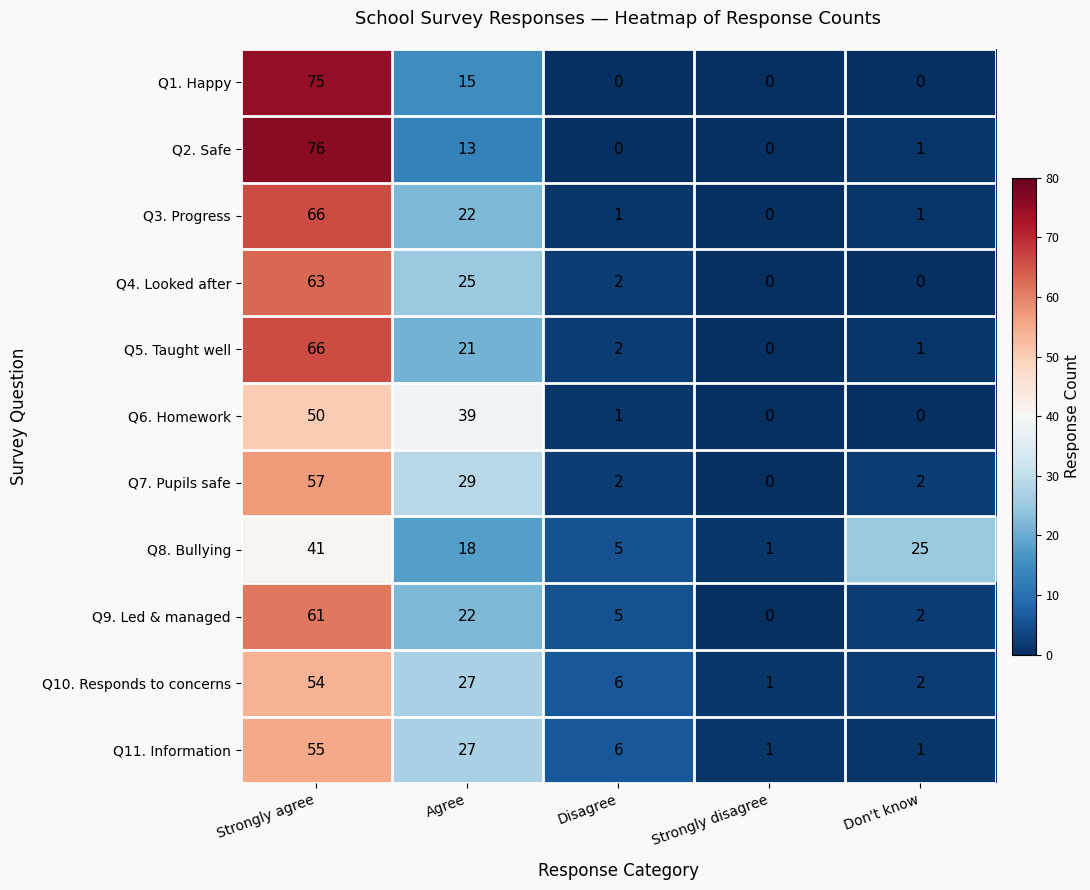

Which series changed the most between Disagree and Don't know?

Q8. Bullying